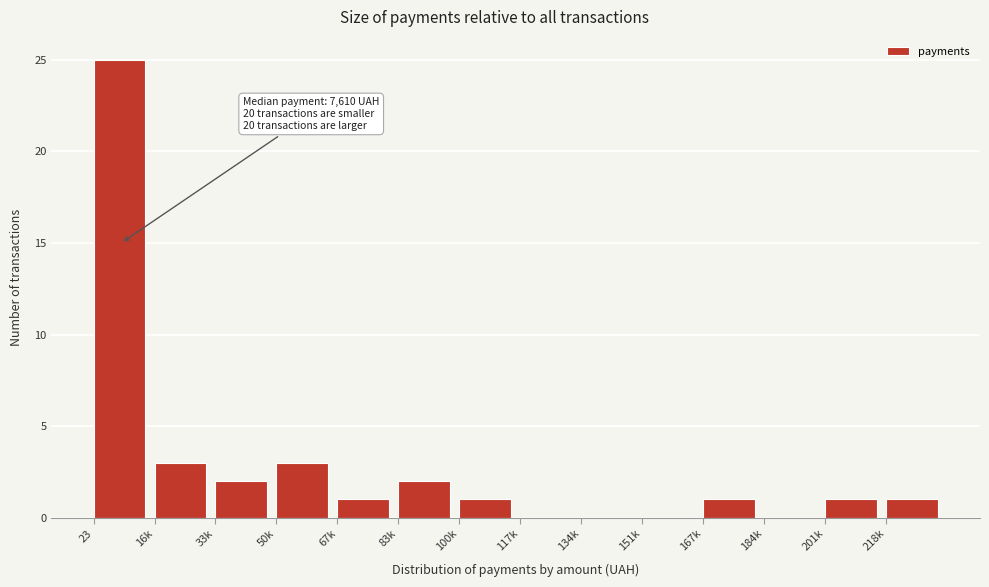

Reading left to right, list all the values displayed in this chart.

23=25	16k=3	33k=2	50k=3	67k=1	83k=2	100k=1	117k=0	134k=0	151k=0	167k=1	184k=0	201k=1	218k=1